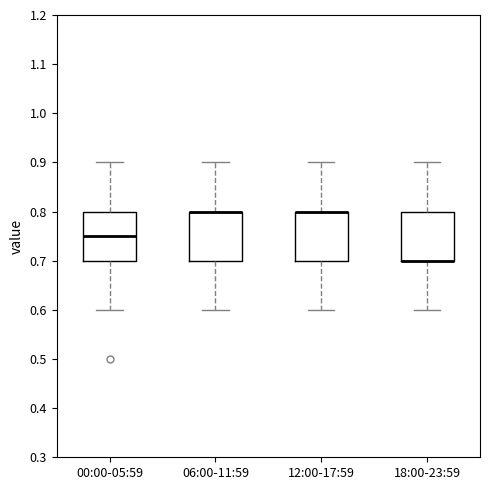

Reading left to right, read every box against the y-axis: the position of its median line, the range the box covers, and the ends of its whiskers. The values are not printed on the chart, so give them approximately, as read against the axis.

00:00-05:59: median 0.75, box 0.70 to 0.80, whiskers 0.60 to 0.90
06:00-11:59: median 0.80 (drawn on the box's upper edge), box 0.70 to 0.80, whiskers 0.60 to 0.90
12:00-17:59: median 0.80 (drawn on the box's upper edge), box 0.70 to 0.80, whiskers 0.60 to 0.90
18:00-23:59: median 0.70 (drawn on the box's lower edge), box 0.70 to 0.80, whiskers 0.60 to 0.90